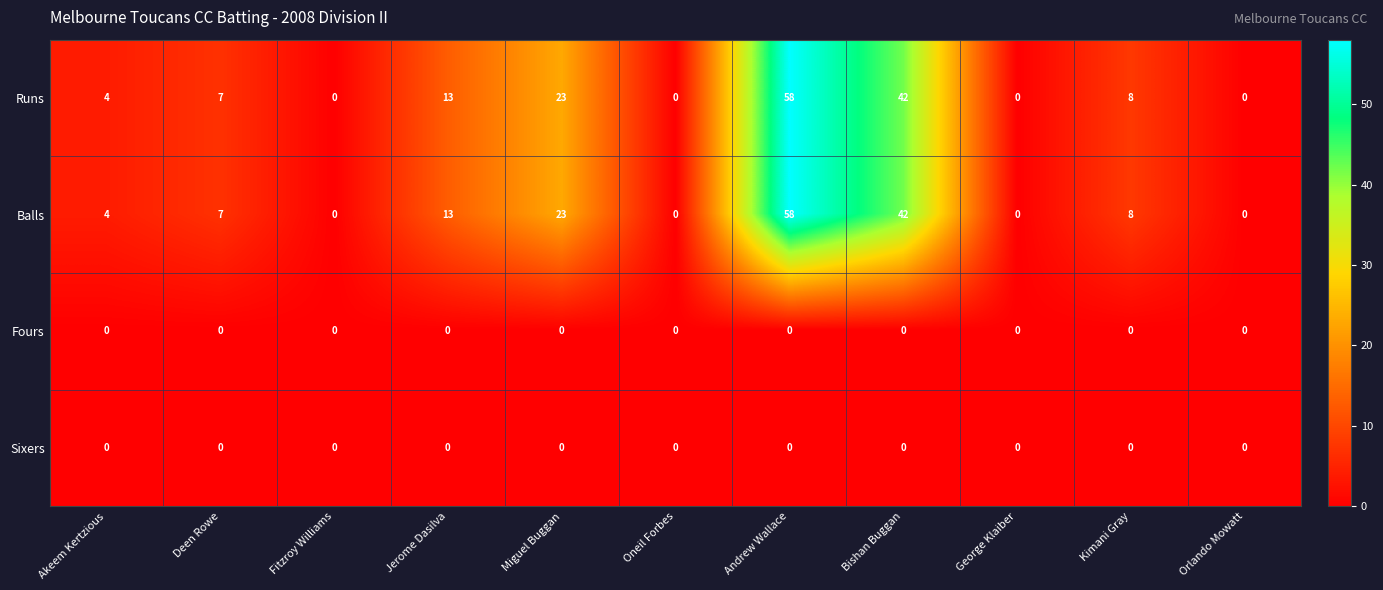

What is the difference between the maximum and second lowest values in the Balls series?

58